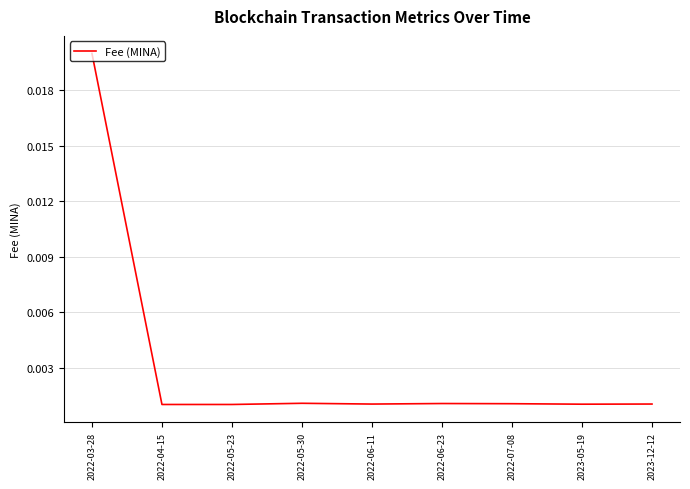

Does the chart display data point markers on the line(s)?

No